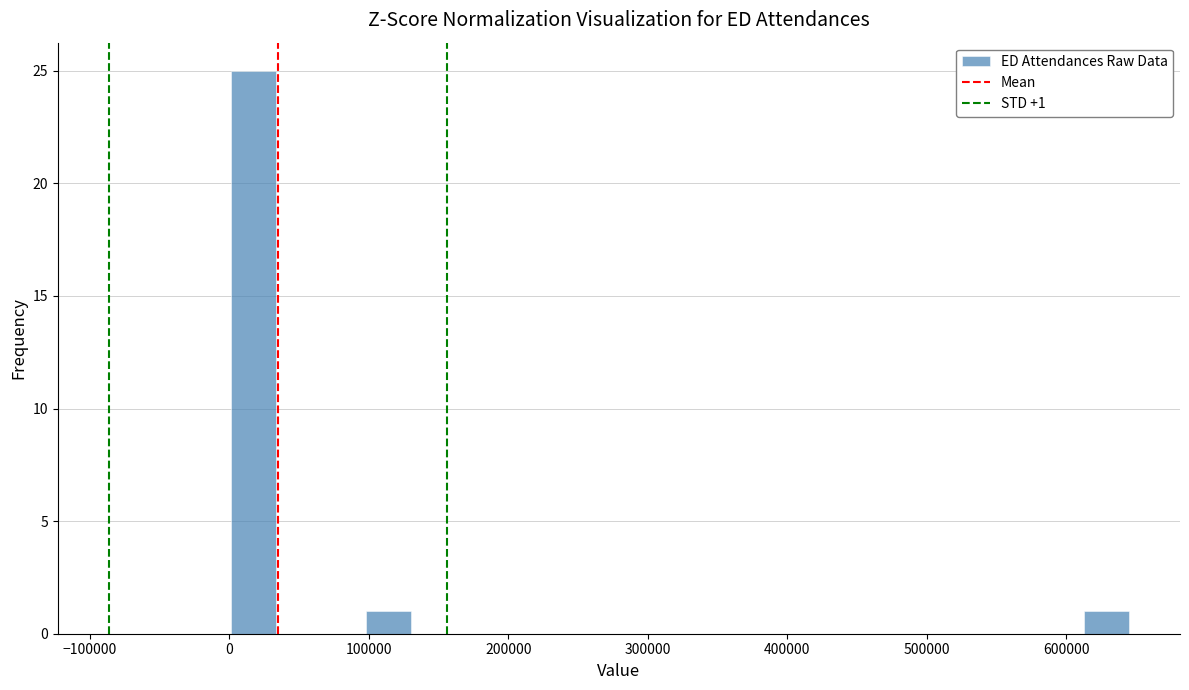

Read against the x-axis, roughly where is the centre of the tallest bar?

20000